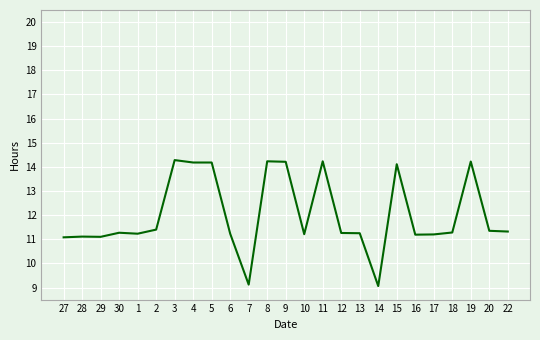

True or false: the data shows 5.4 at 14.

False